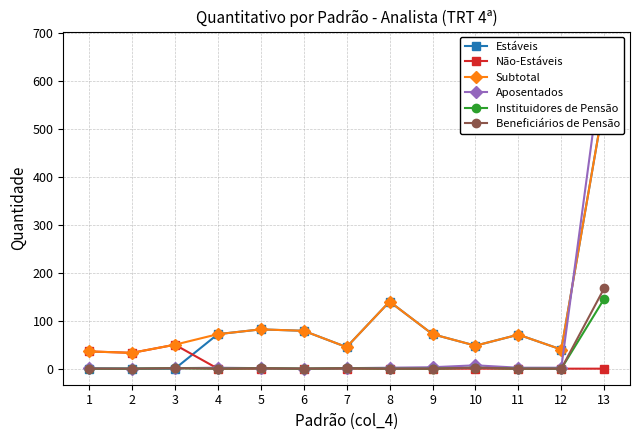

The value of Instituidores de Pensão at 9 is 63. True or false?

False